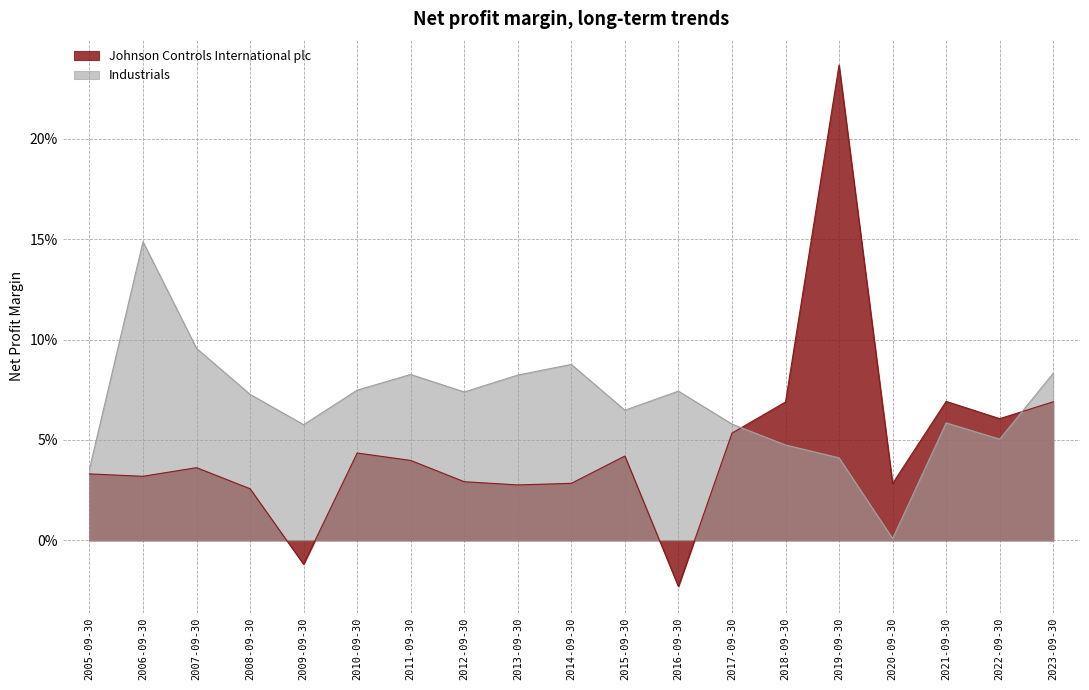

Where is the first local minimum for Johnson Controls International plc?

2006-09-30